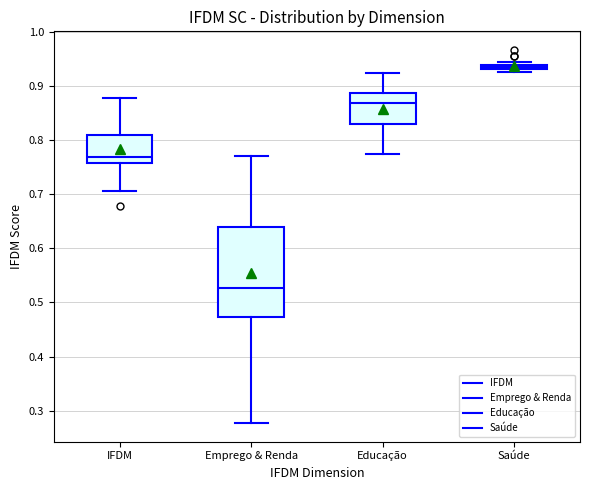

Which box is the tallest, from its lower edge to its upper edge?

Emprego & Renda